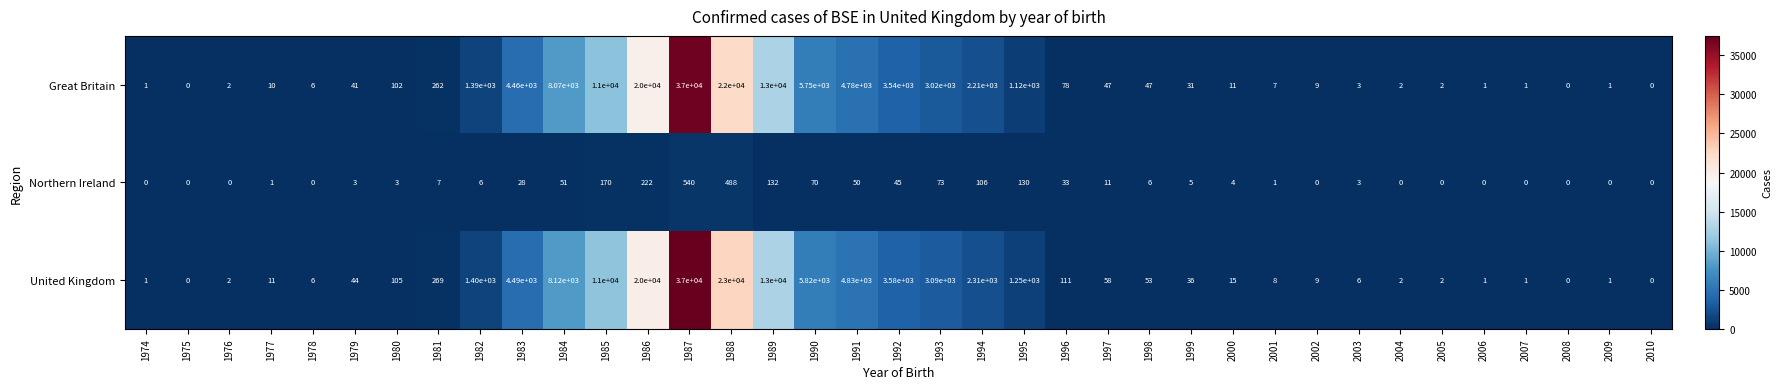

What is the total value across all series at 2006?

2